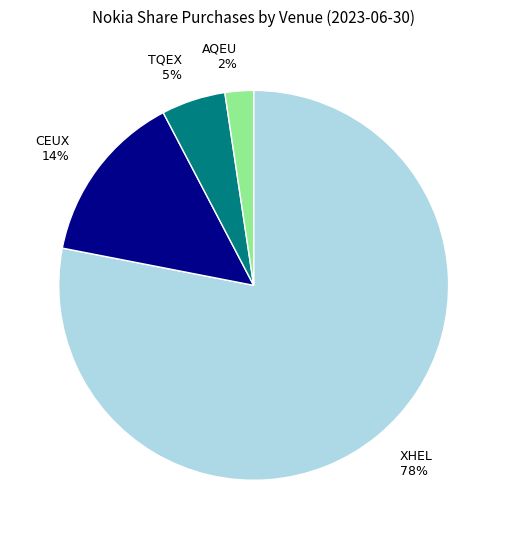

What percentage is the CEUX 14% slice, to the nearest percent?

14%